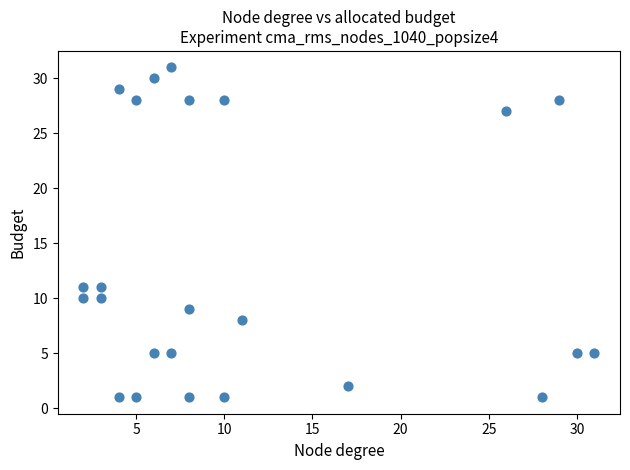

What is the range of X values (max minus min)?

29